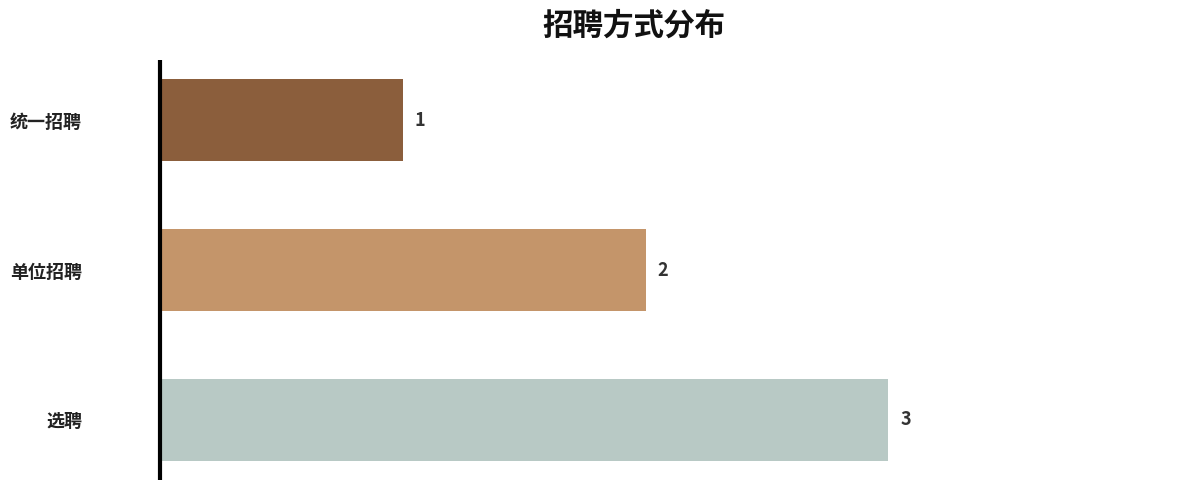

What is the sum of the values at 单位招聘 and 统一招聘?

3